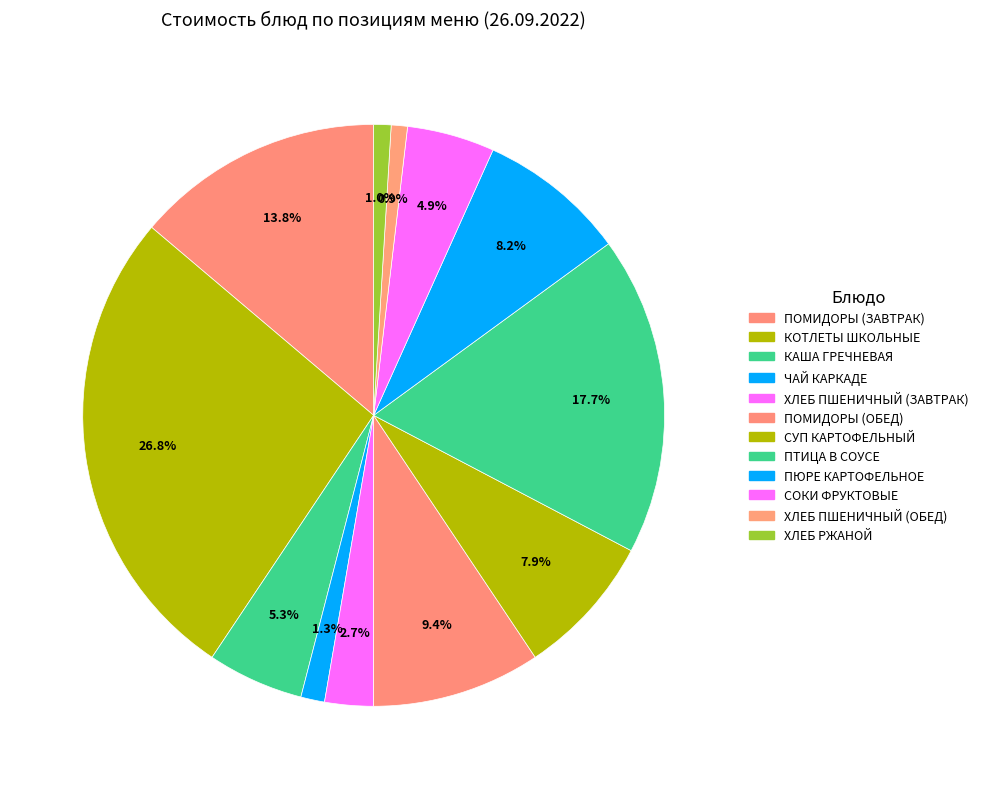

Combined, do КАША ГРЕЧНЕВАЯ and КОТЛЕТЫ ШКОЛЬНЫЕ account for over 50%?

No